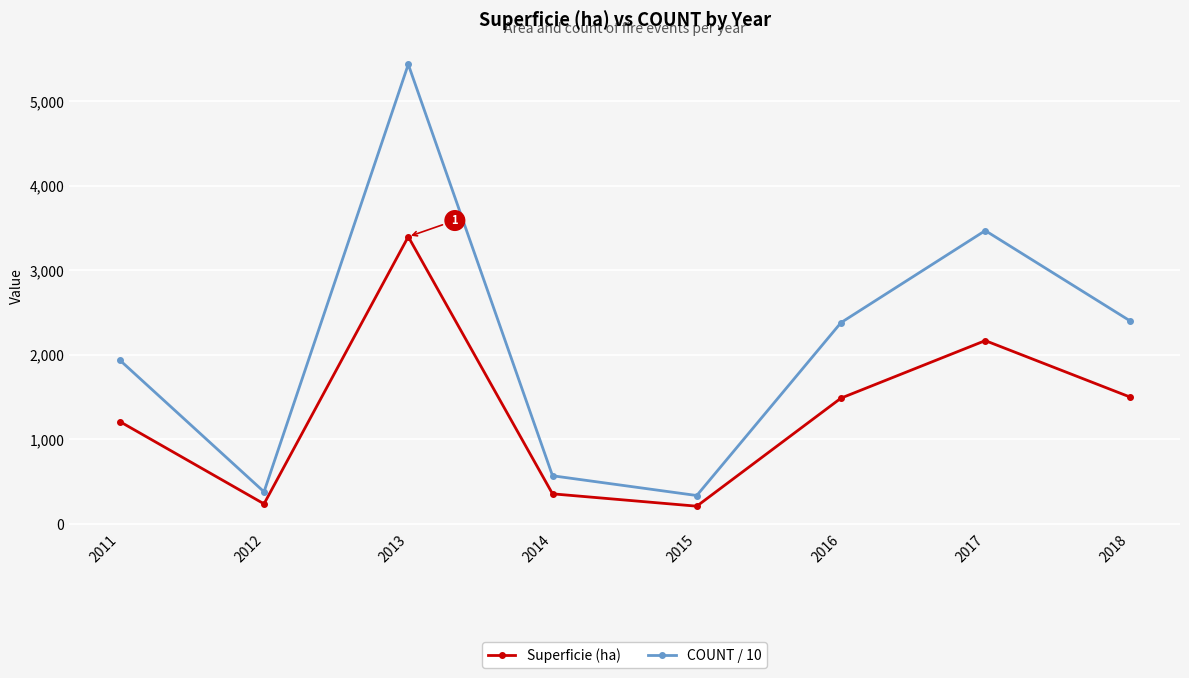

What value does the Superficie (ha) series have at 2011?

1210.6